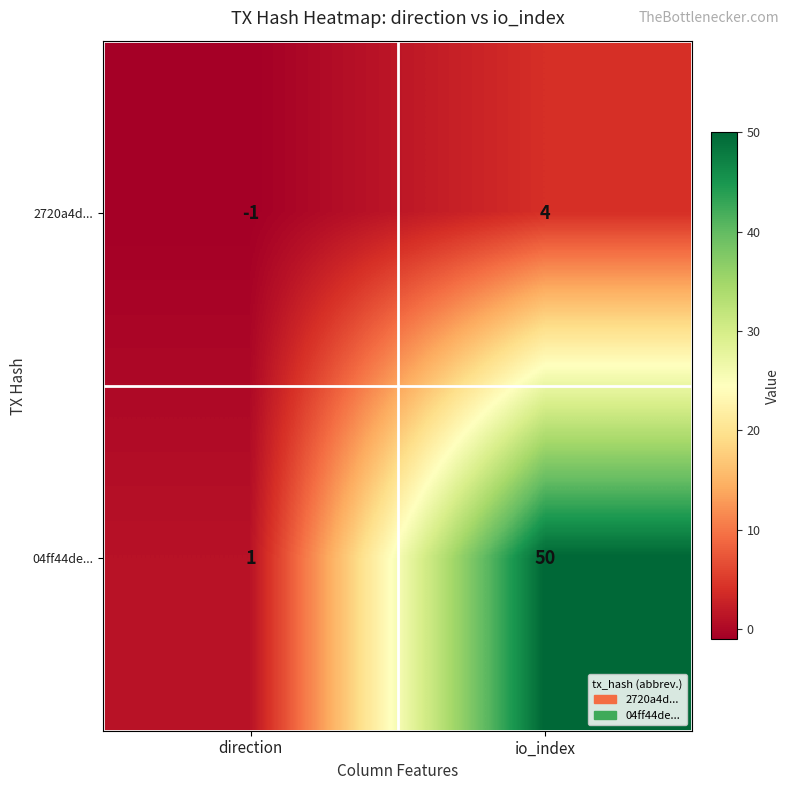

Reading left to right, list all the values displayed in this chart.

2720a4d...: direction=-1	io_index=4
04ff44de...: direction=1	io_index=50